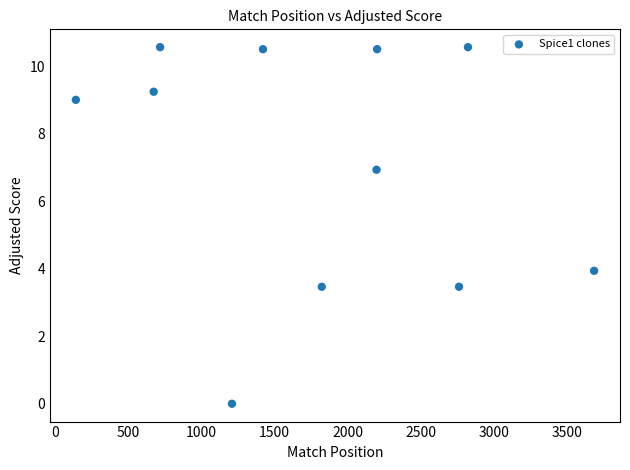

What is the range of Y values (max minus min)?

10.6